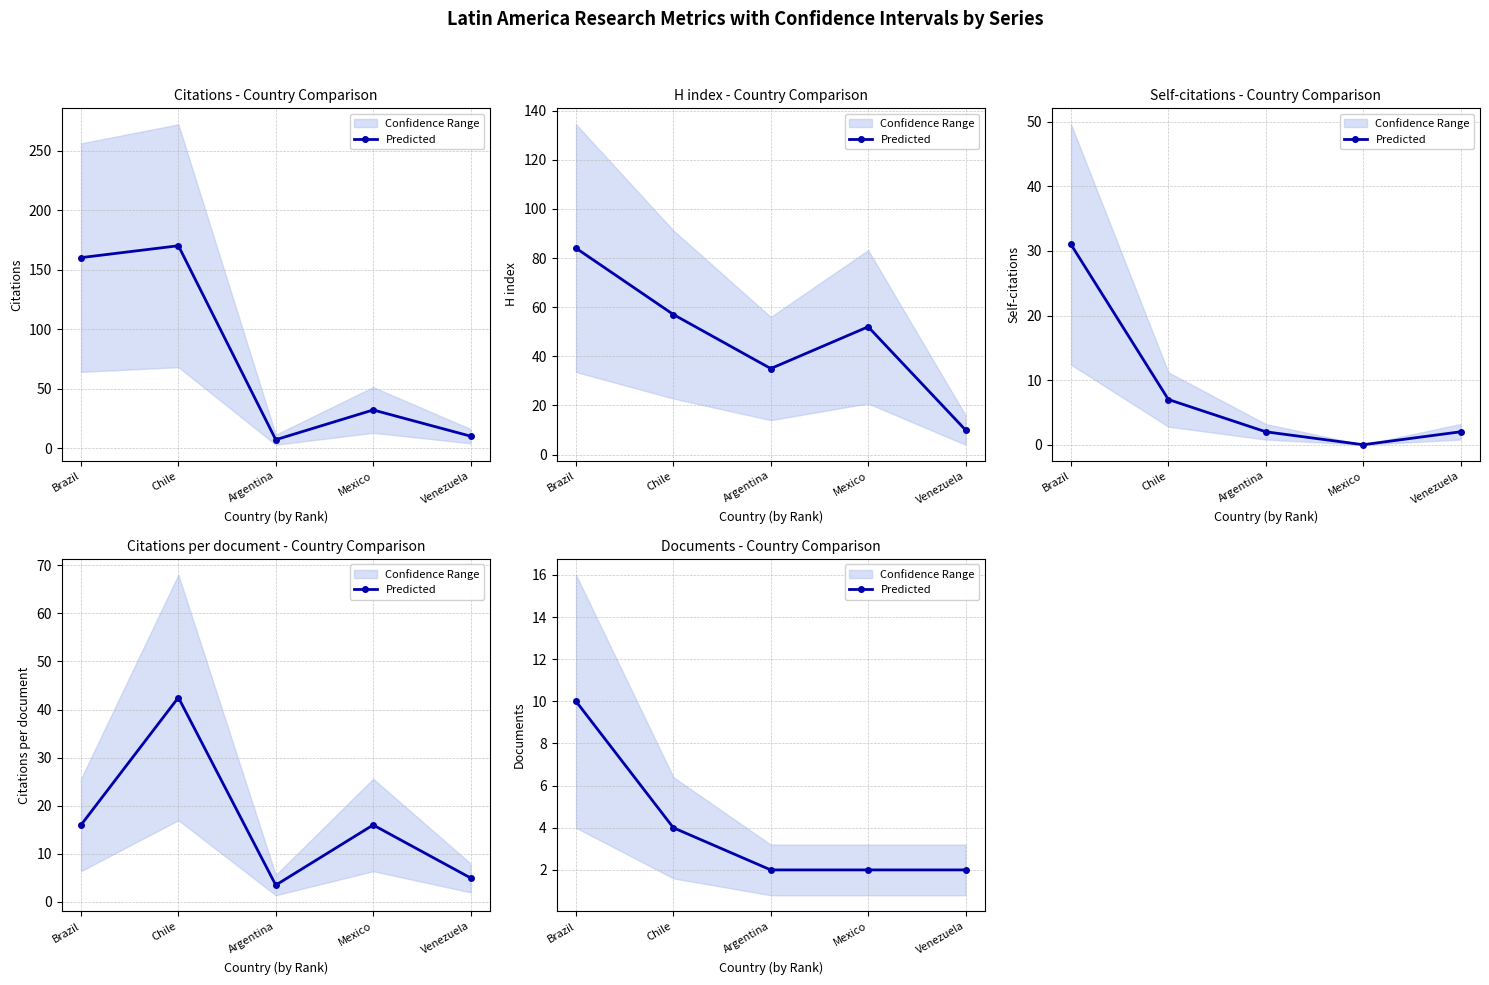

Is this an area chart (filled region under the line)?

No